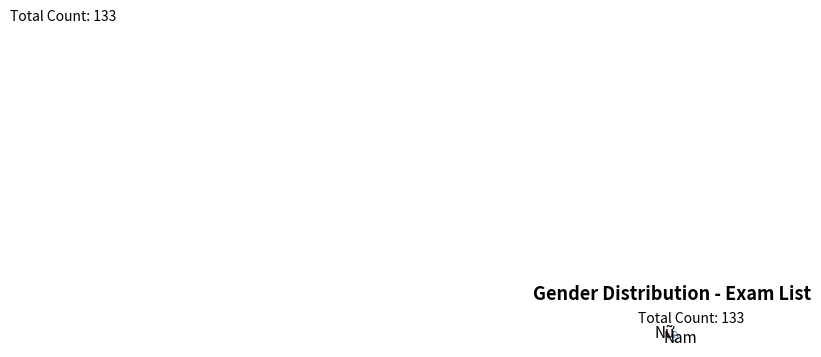

Do Nam and Nữ together represent more than half of the pie?

Yes